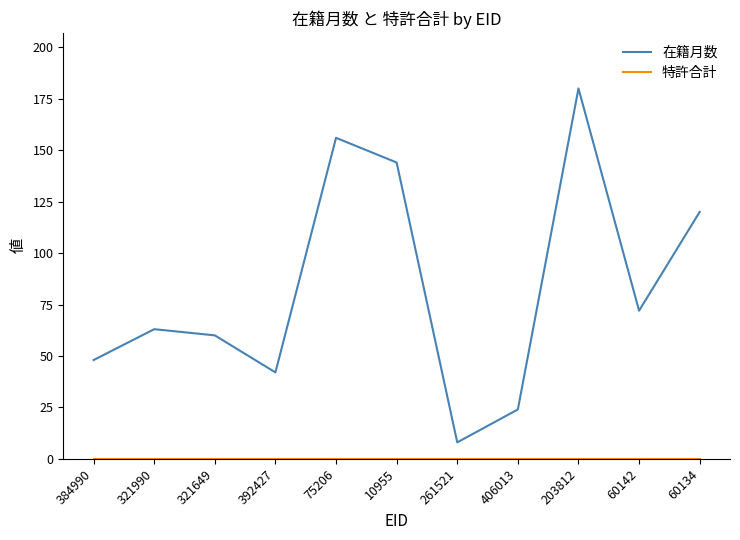

Which category has the highest value in the 在籍月数 series?

203812